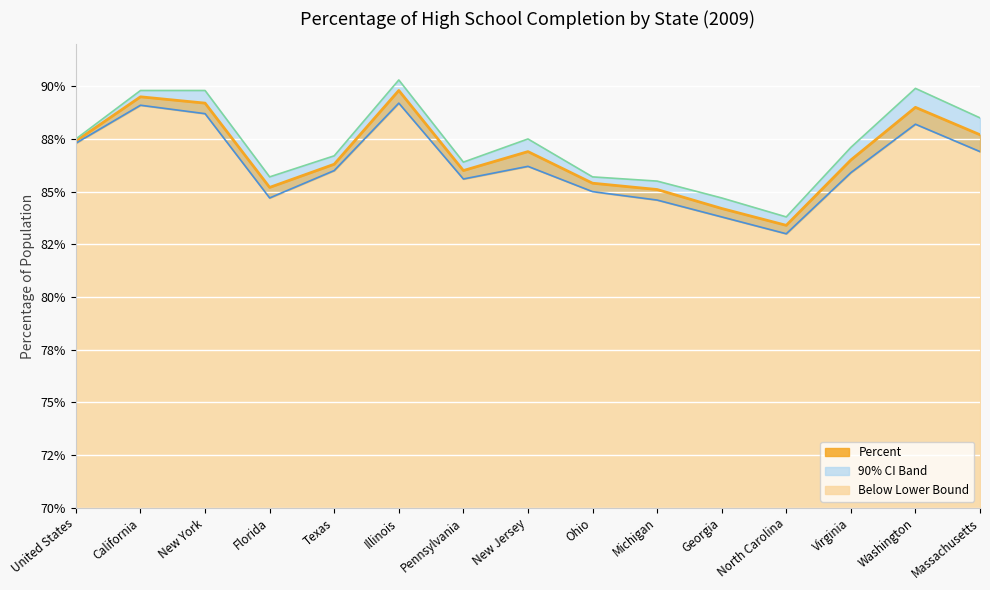

At which category does Lower Bound reach its first local peak?

California